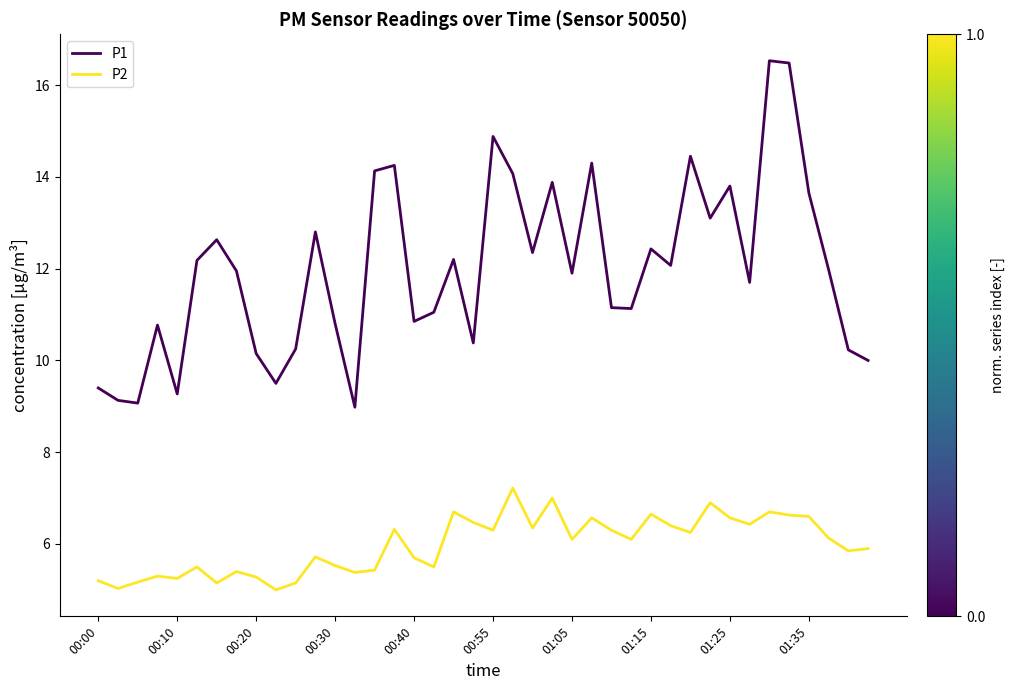

How many lines are shown in the chart?

2